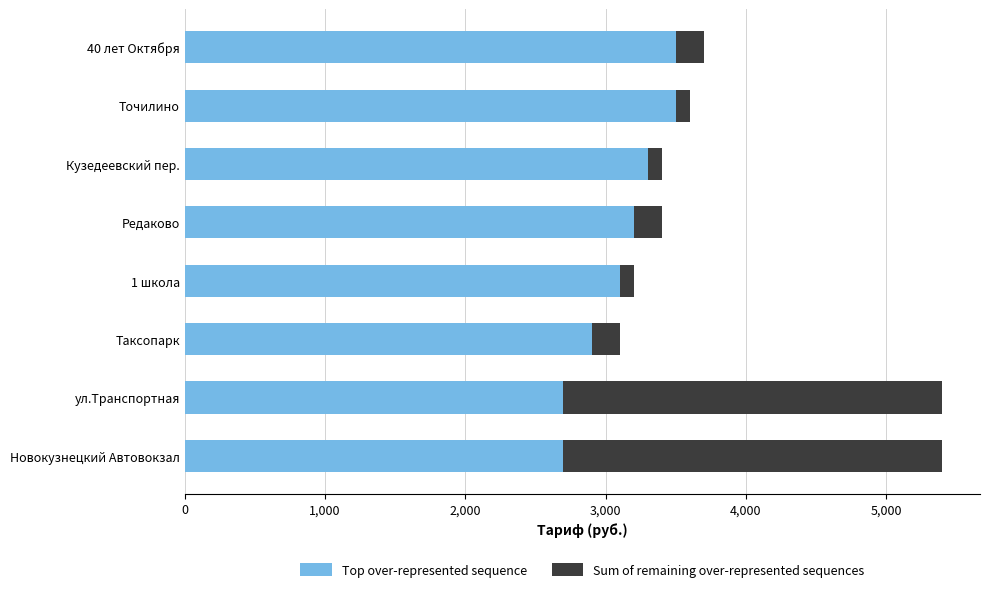

What is the lowest value of the Top over-represented sequence series?

2700